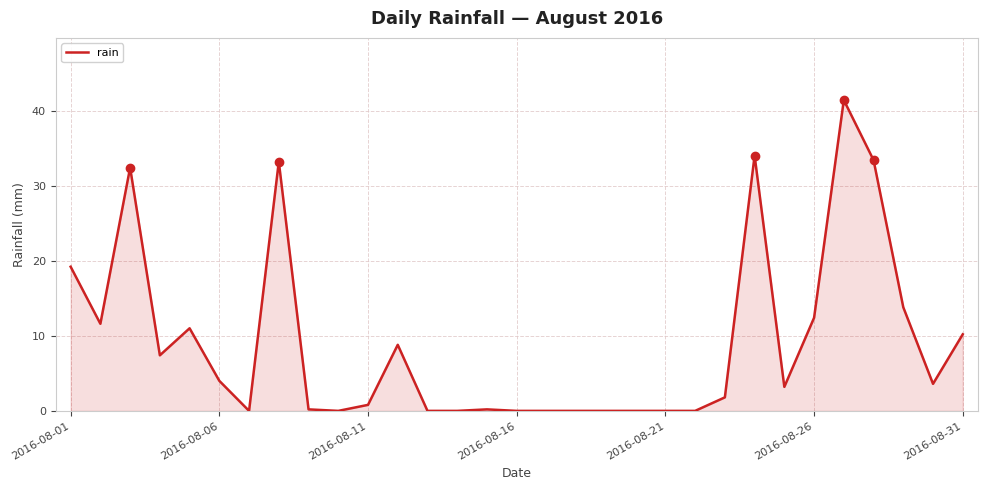

Does the chart display data point markers on the line(s)?

No